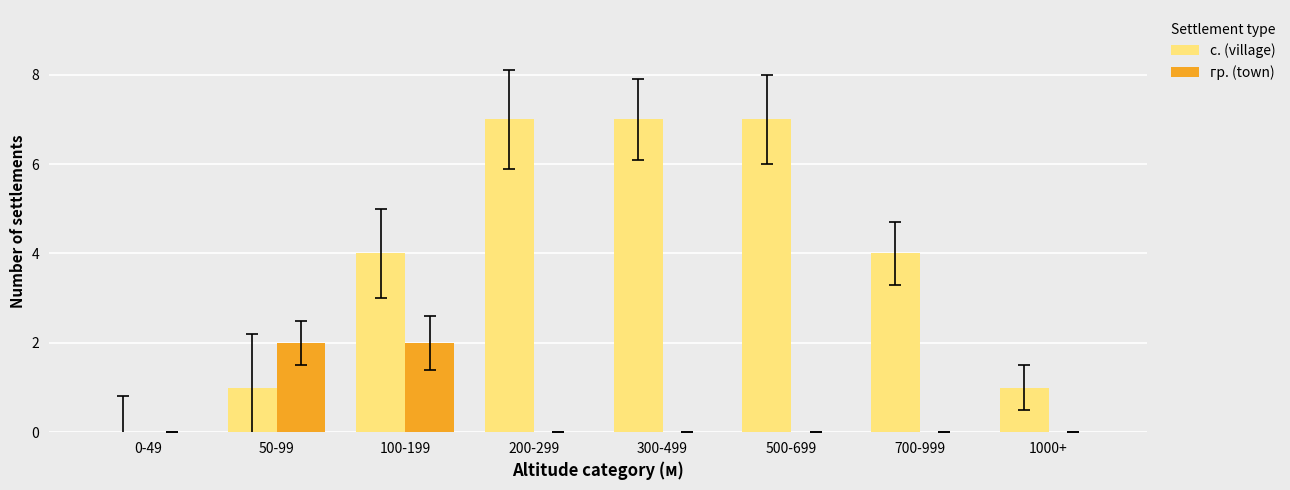

Is the value of гр. (town) at 100-199 greater than the value of с. (village) at 300-499?

No